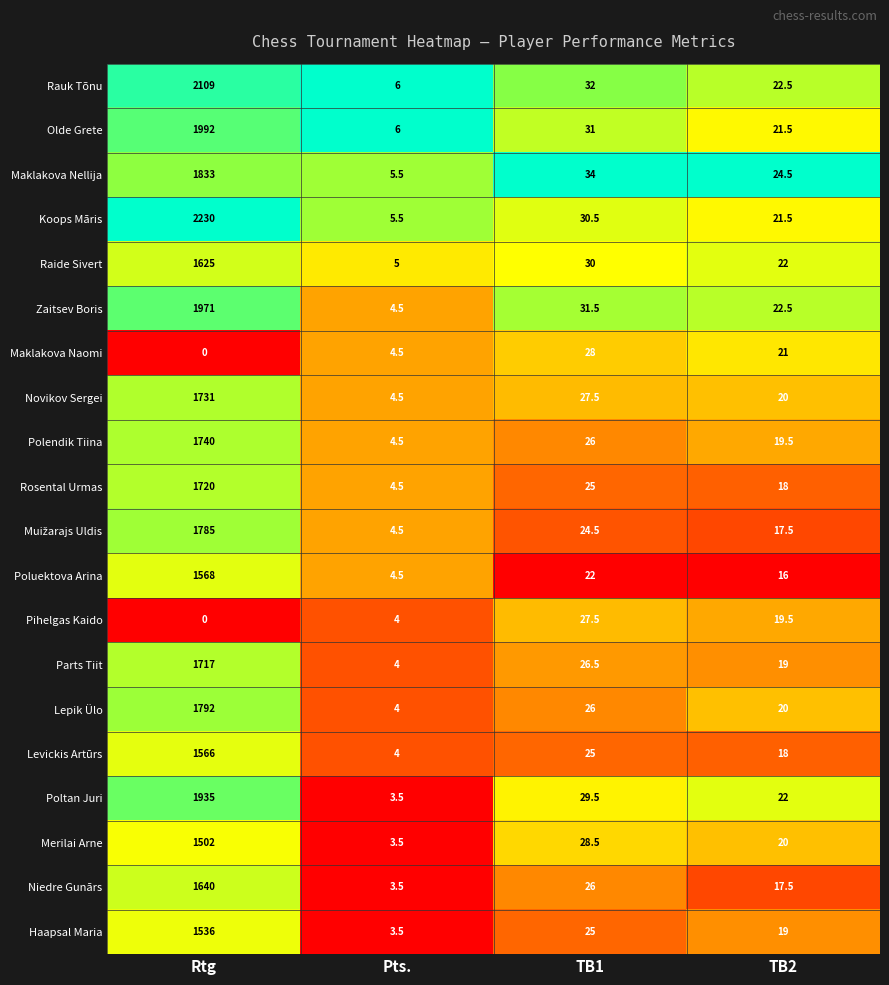

The Novikov Sergei series shows 1731.0 at Rtg. True or false?

True